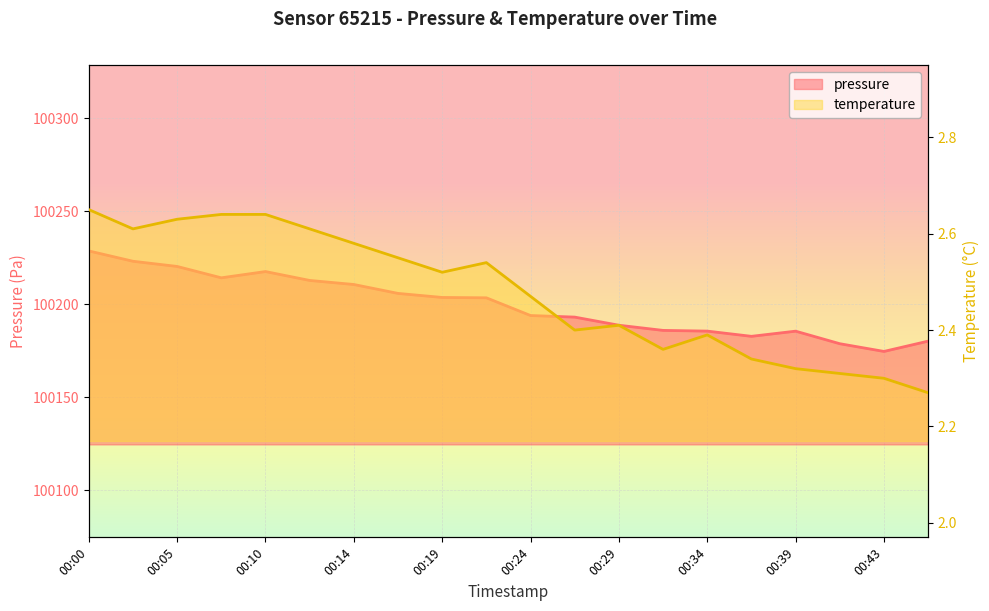

The value of temperature at 00:24 is 1.6. True or false?

False